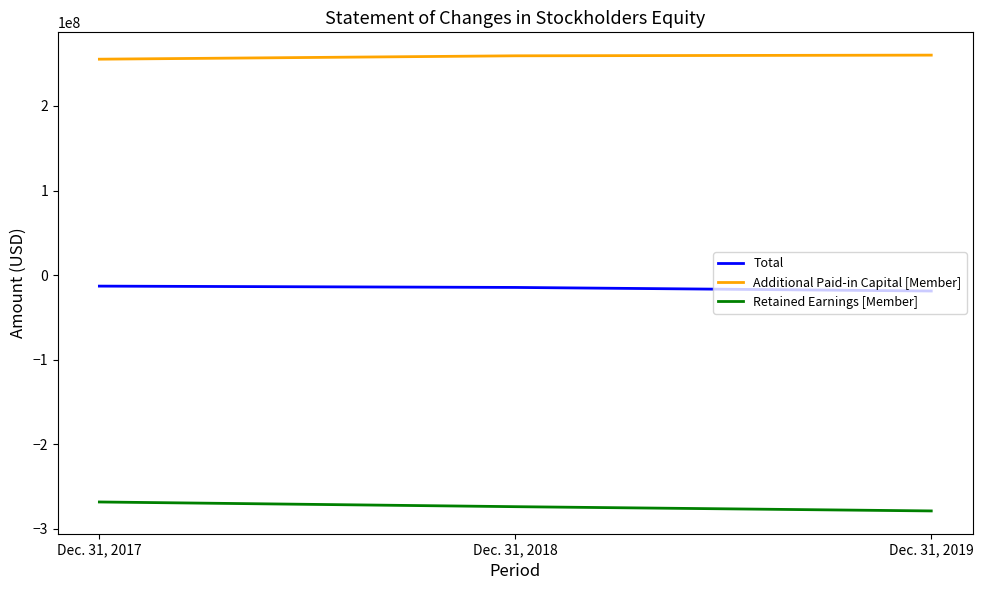

Is this an area chart (filled region under the line)?

No